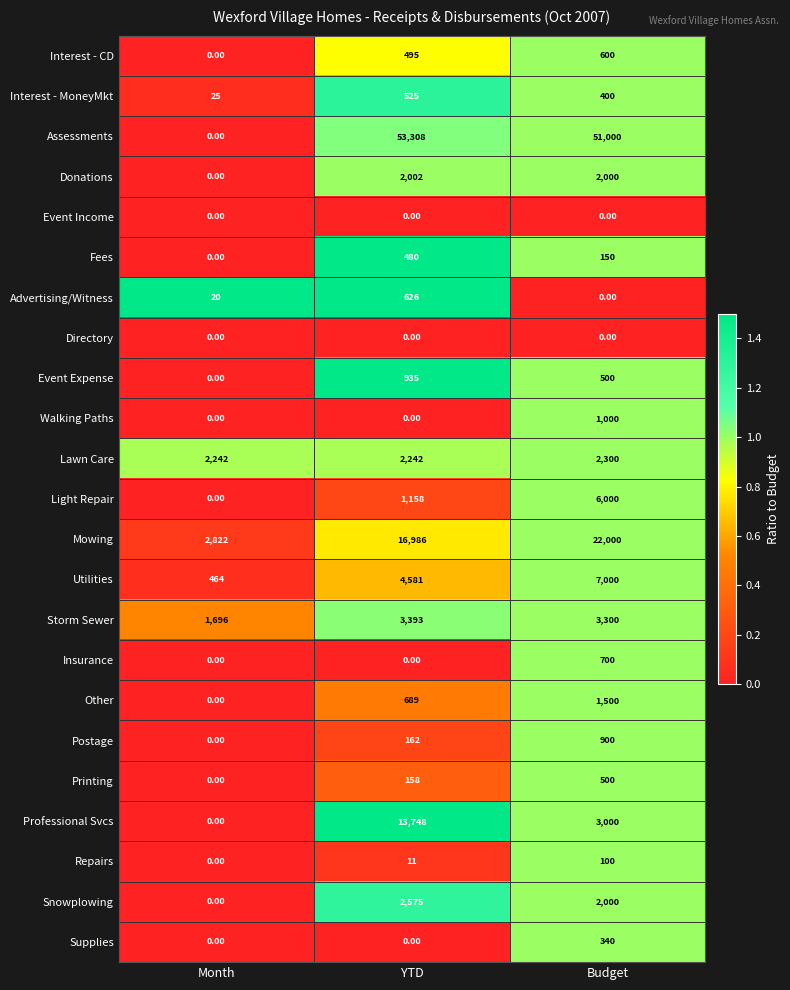

Count the number of data series in this chart.

23